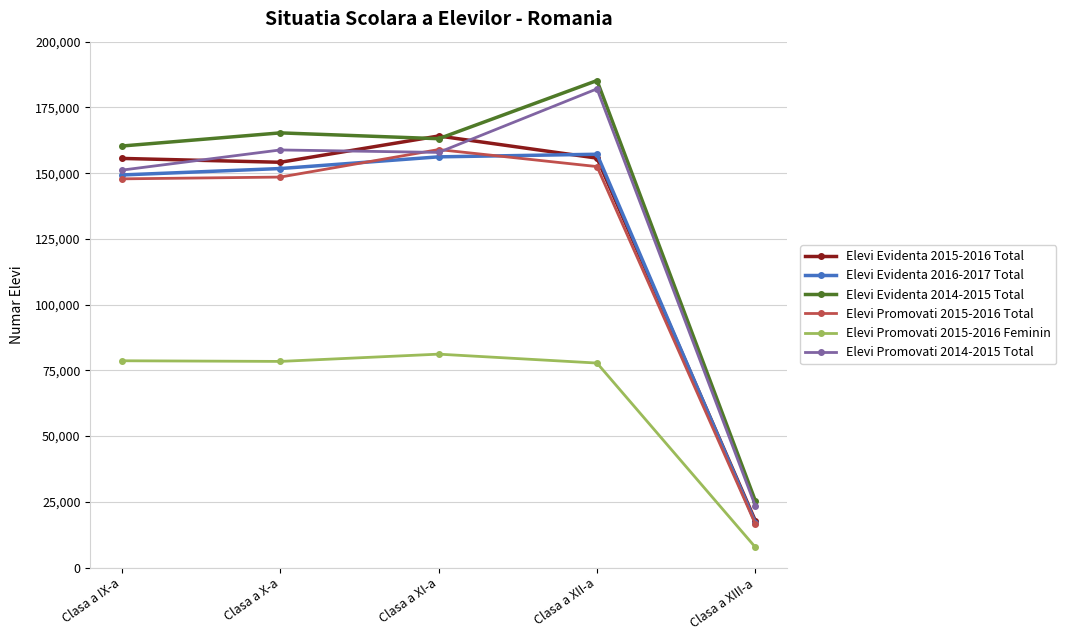

How many lines are shown in the chart?

6